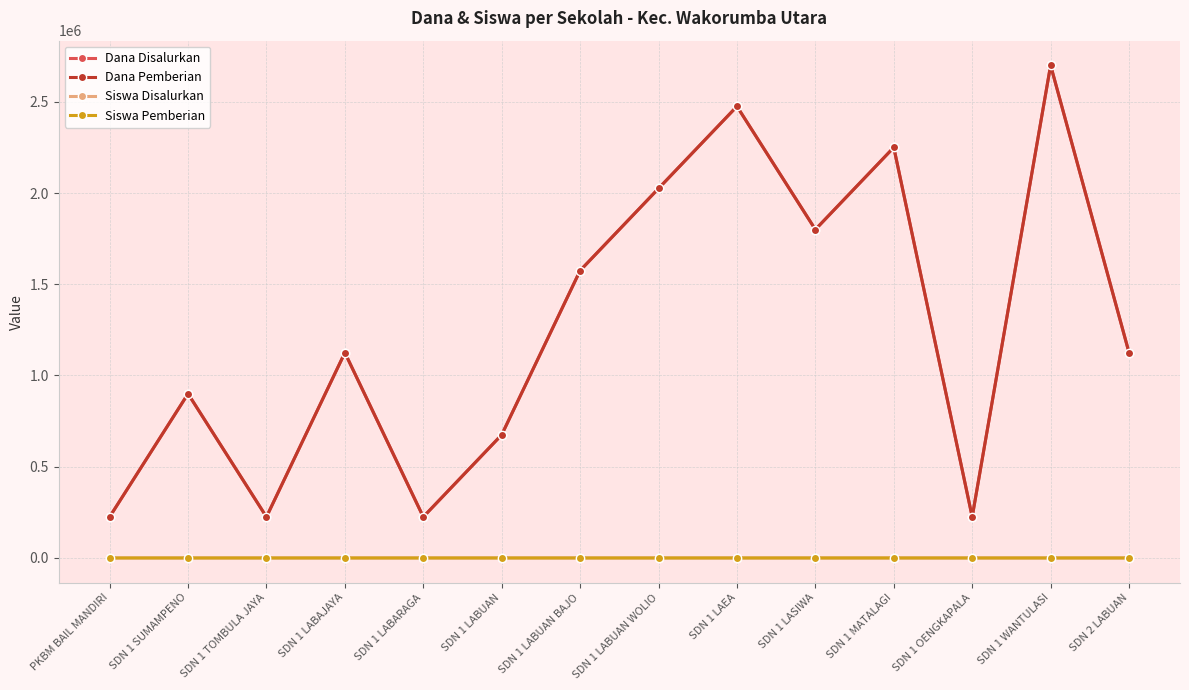

At SDN 1 SUMAMPENO, list the series in order from largest to smallest.

Dana Disalurkan, Dana Pemberian, Siswa Disalurkan, Siswa Pemberian